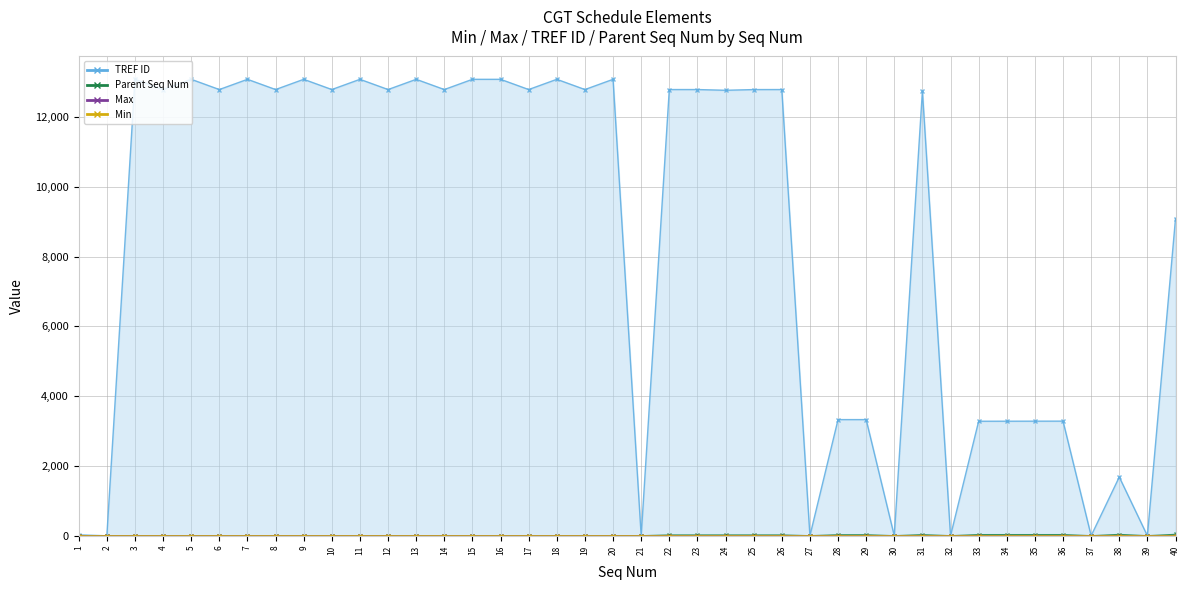

At 30, list the series in order from smallest to largest.

Max, Min, TREF ID, Parent Seq Num